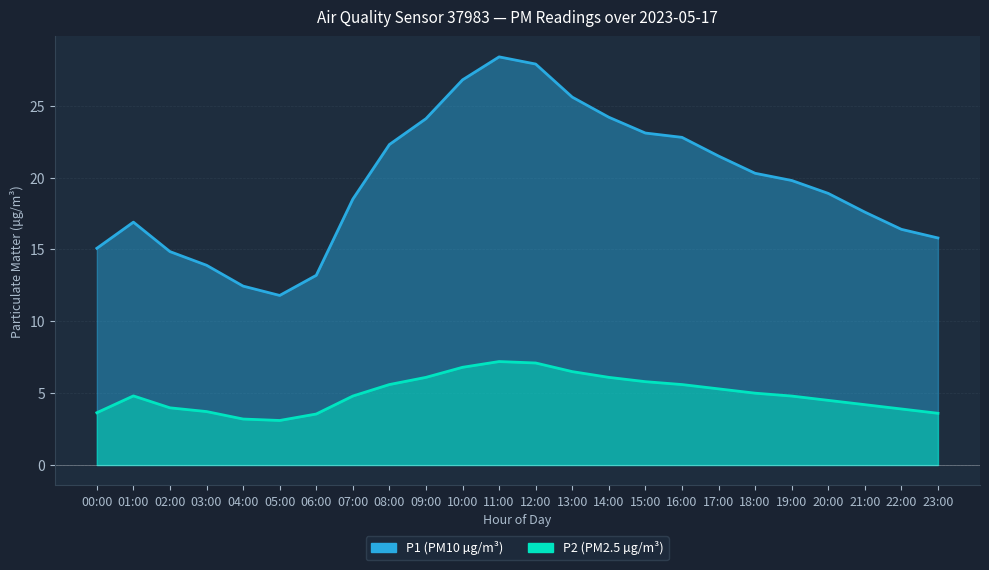

Which series has the largest range (max minus min)?

P1